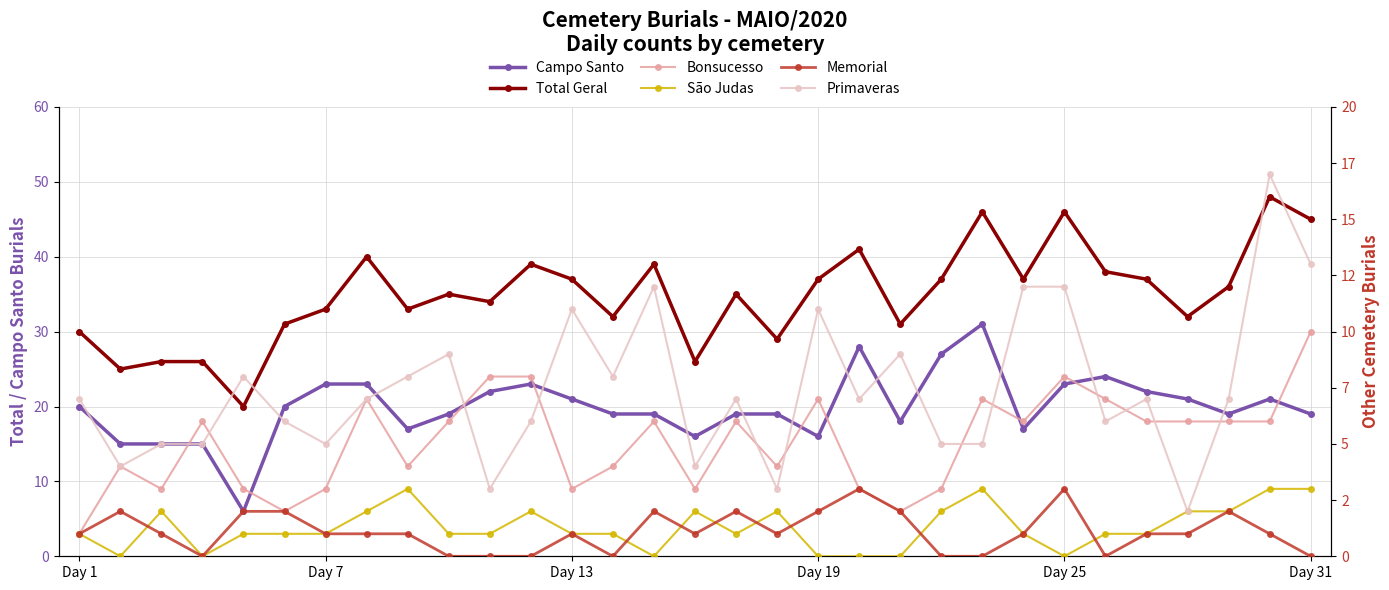

At 15, list the series in order from smallest to largest.

Memorial, São Judas, Bonsucesso, Primaveras, Campo Santo, Total Geral